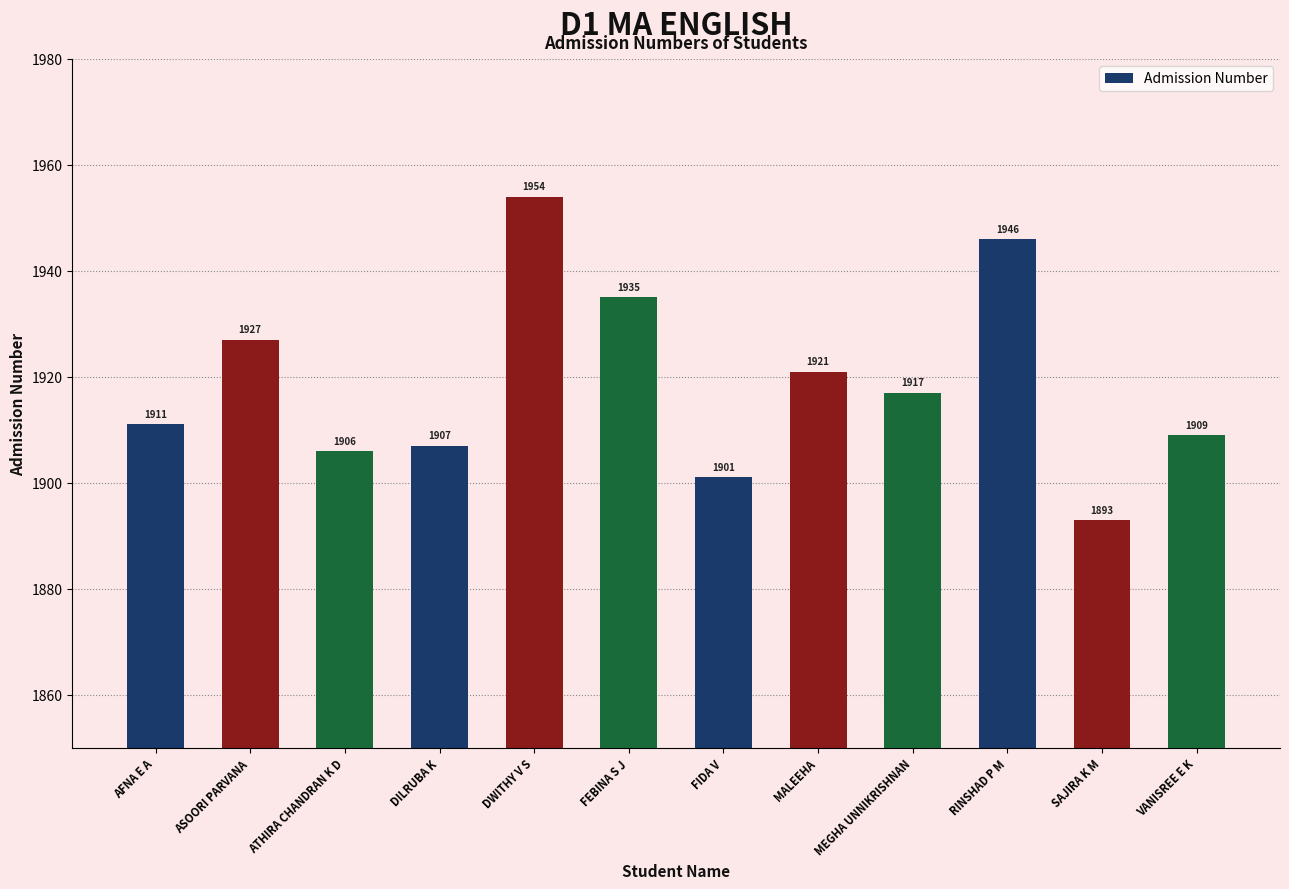

What is the minimum value shown in the chart?

1893